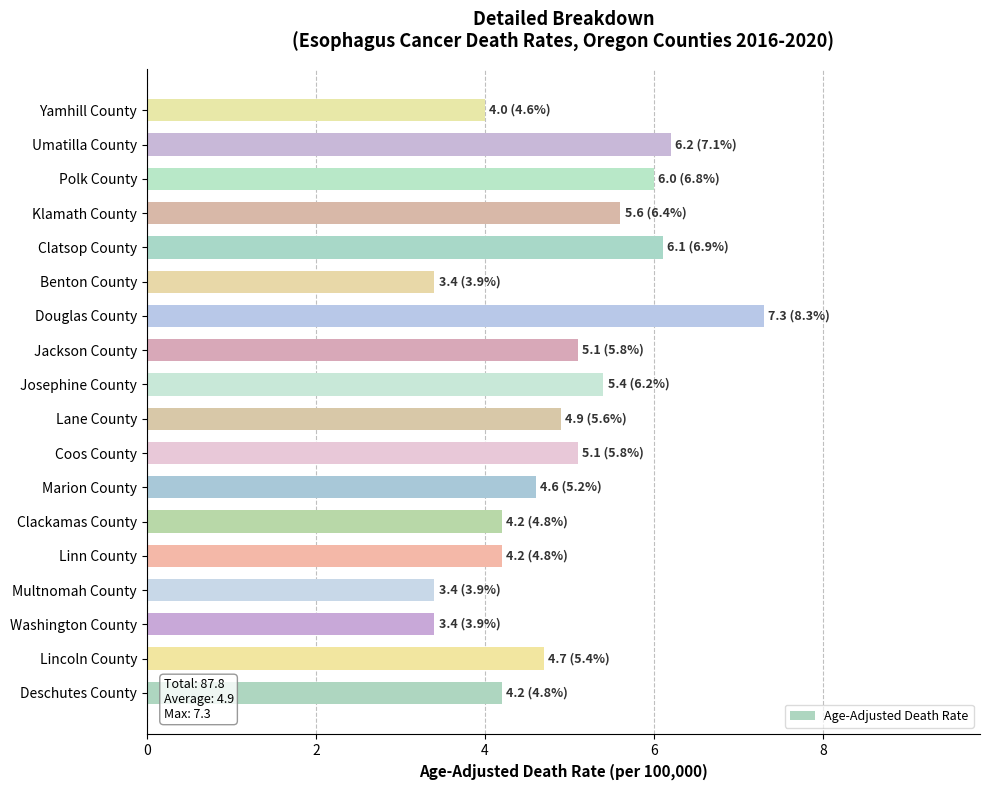

Reading bottom to top, list all the values displayed in this chart.

Deschutes County=4.2	Lincoln County=4.7	Washington County=3.4	Multnomah County=3.4	Linn County=4.2	Clackamas County=4.2	Marion County=4.6	Coos County=5.1	Lane County=4.9	Josephine County=5.4	Jackson County=5.1	Douglas County=7.3	Benton County=3.4	Clatsop County=6.1	Klamath County=5.6	Polk County=6.0	Umatilla County=6.2	Yamhill County=4.0